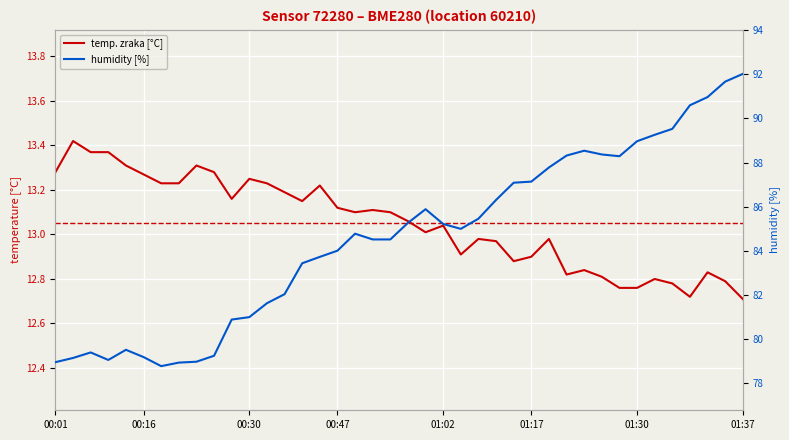

In temp. zraka [°C], how many points are lower than both neighbors (excluding endpoints)?

8